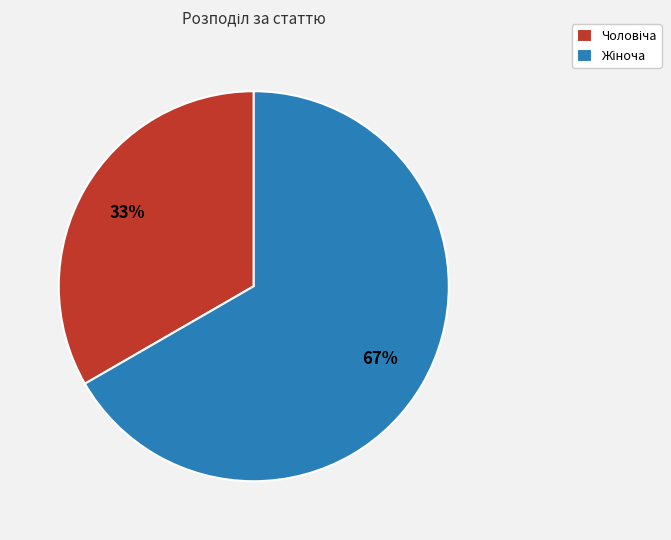

To the nearest percent, what is the average slice percentage?

50%